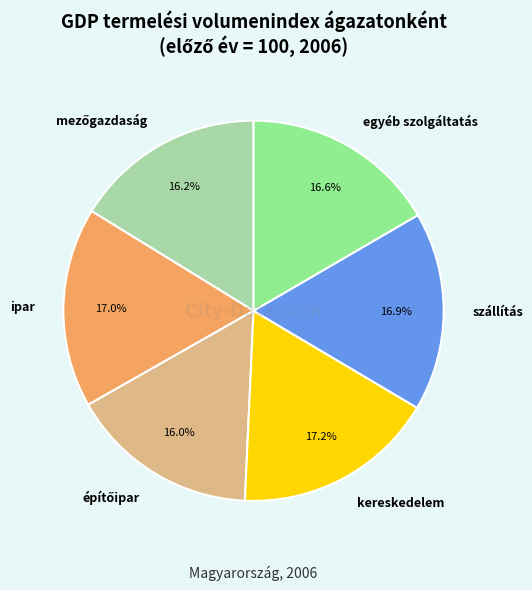

Is kereskedelem the majority of the pie?

No